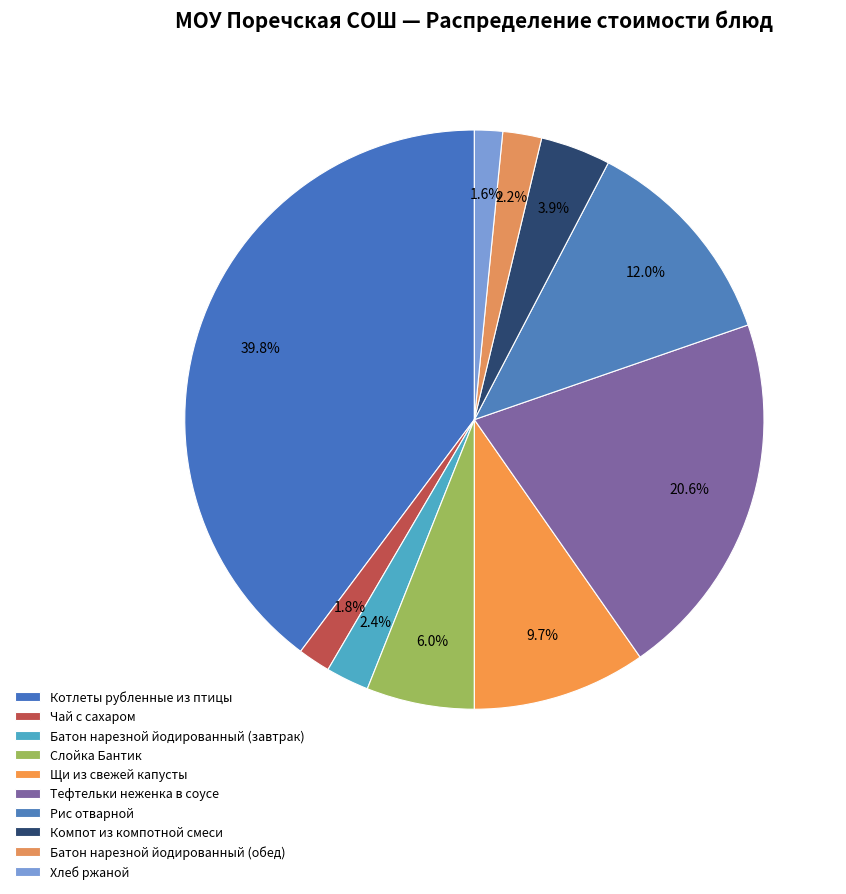

What is the change in value from Чай с сахаром to Хлеб ржаной?

-0.4